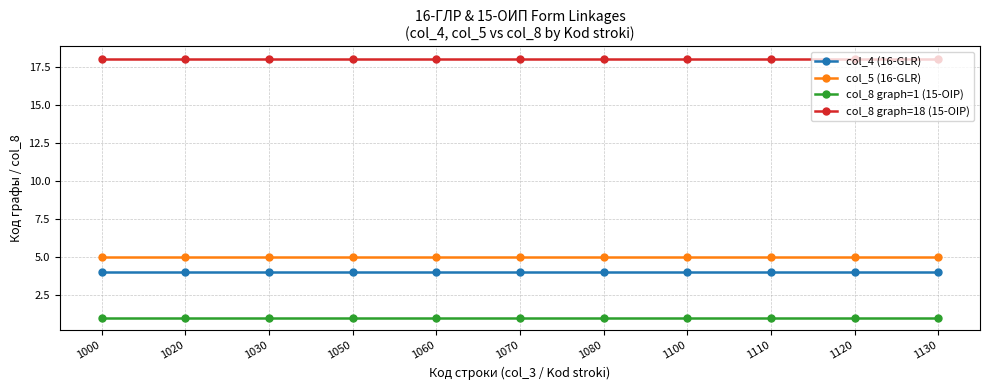

The value of col_8 graph=18 (15-OIP) at 1110 is 18. True or false?

True